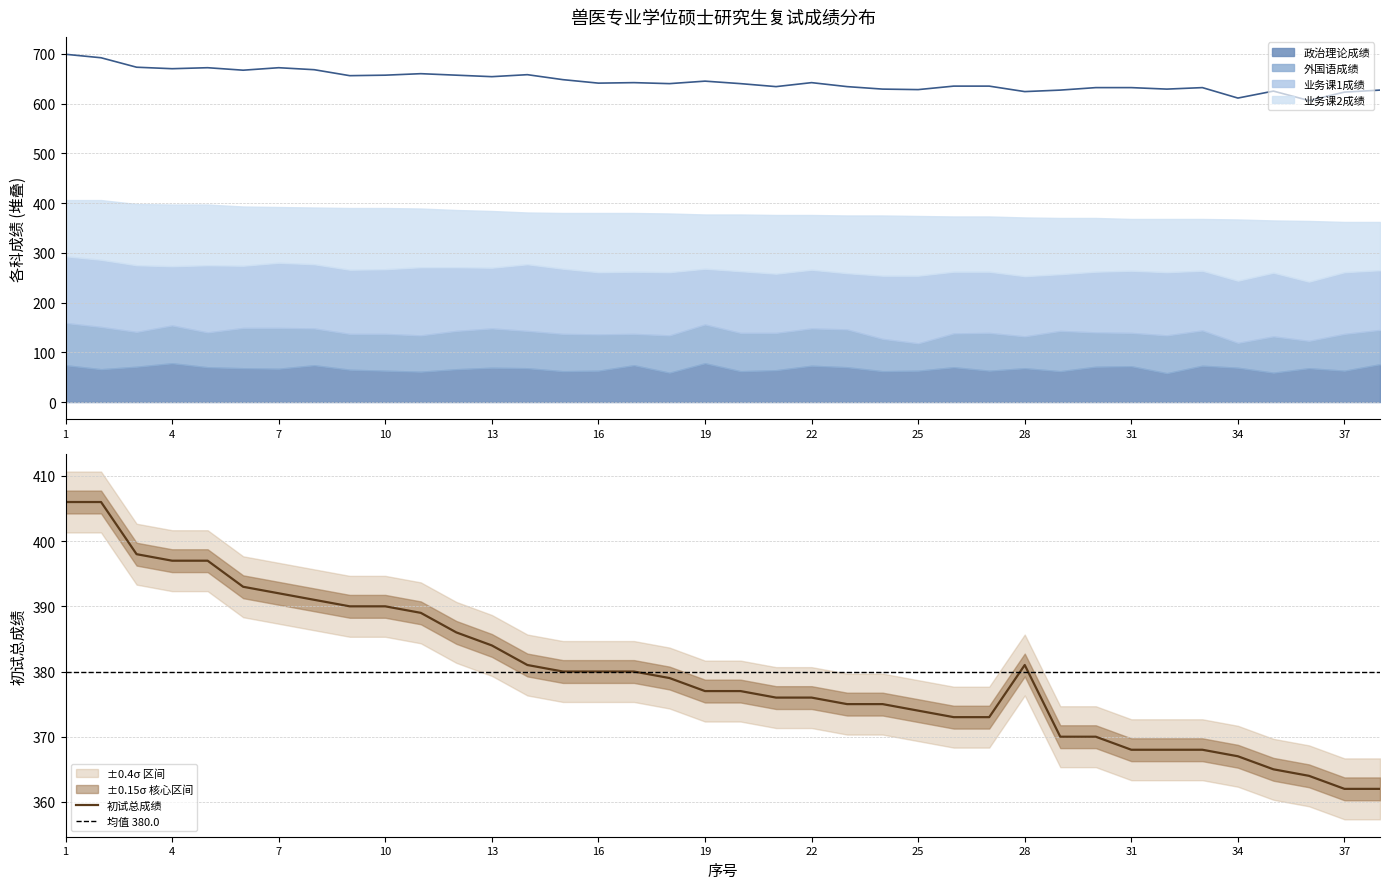

In 业务课1成绩, how many points are lower than both neighbors (excluding endpoints)?

8